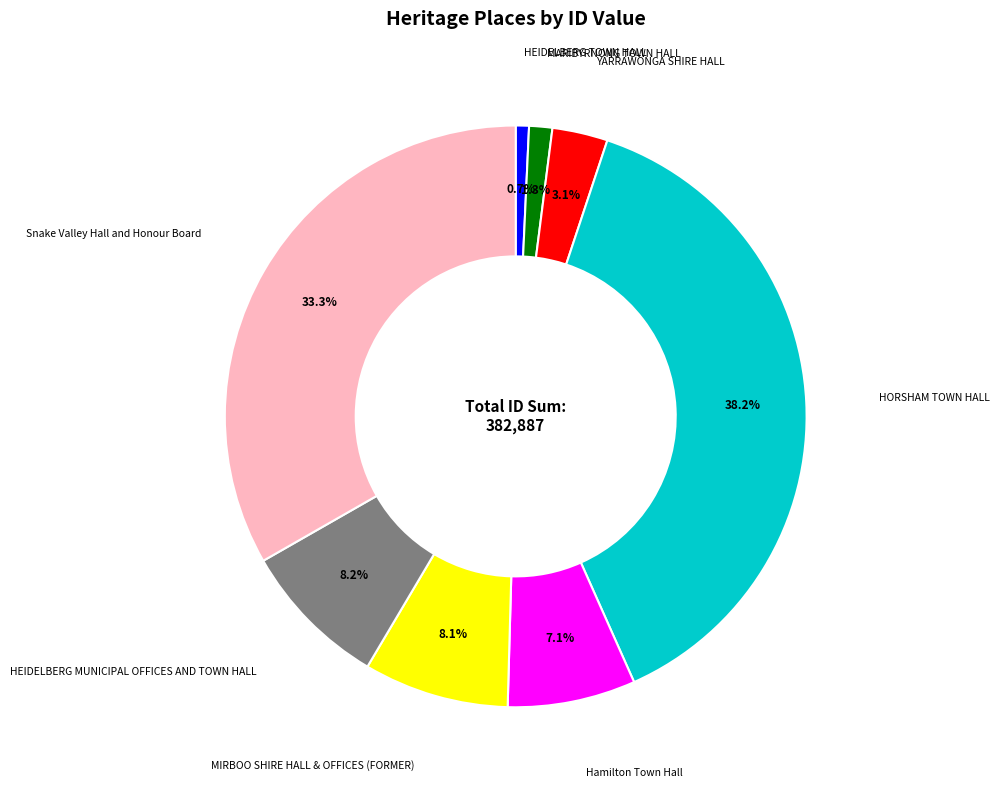

To the nearest percent, what is the difference between the largest and smallest slice percentages?

37%